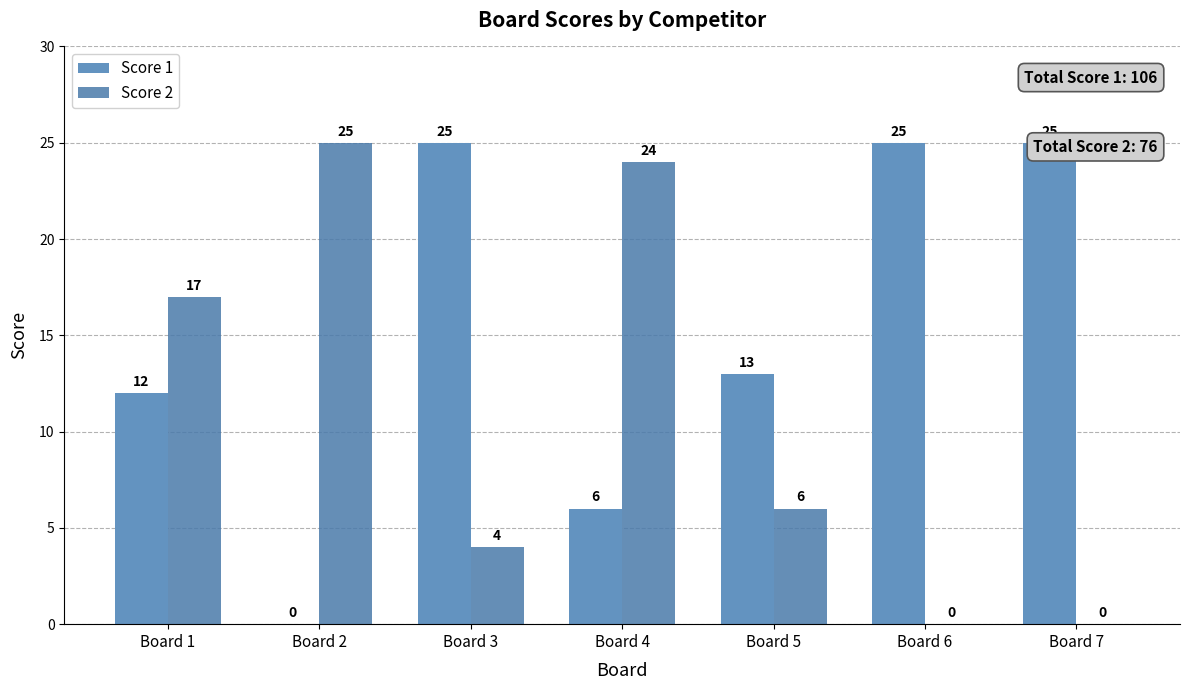

How many data points in Score 2 are above 6?

3